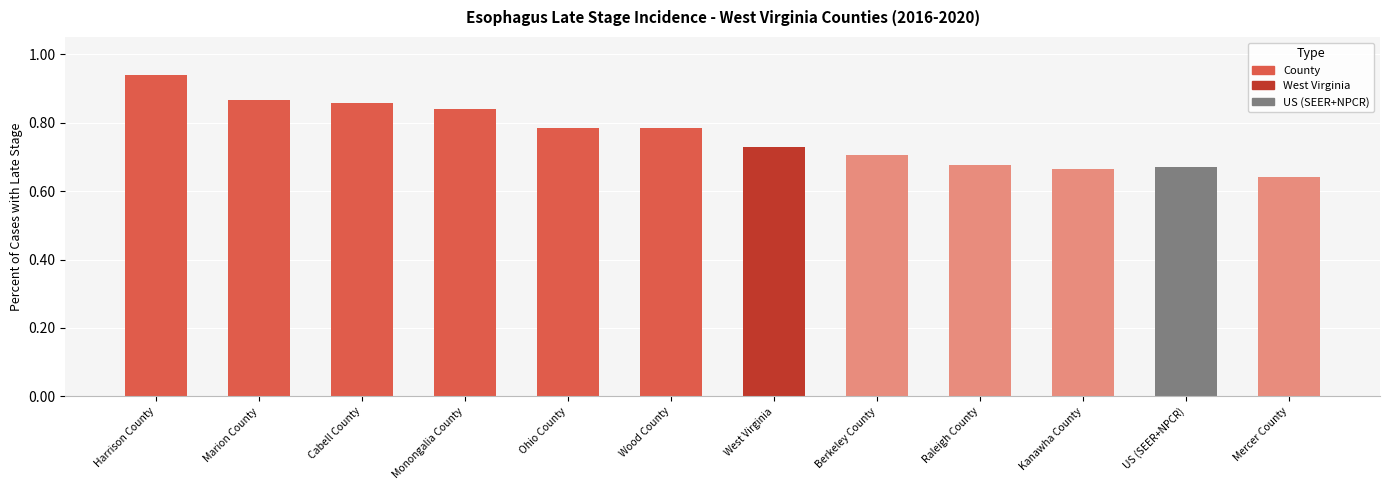

What is the sum of the values at Harrison County and Berkeley County?

1.6